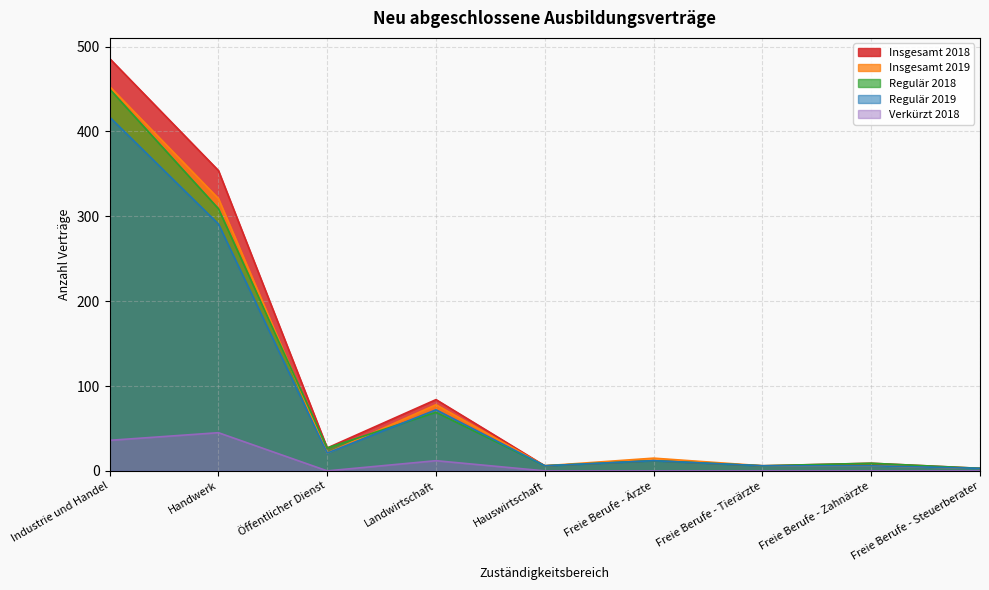

What is the average value of the Insgesamt 2019 series?

101